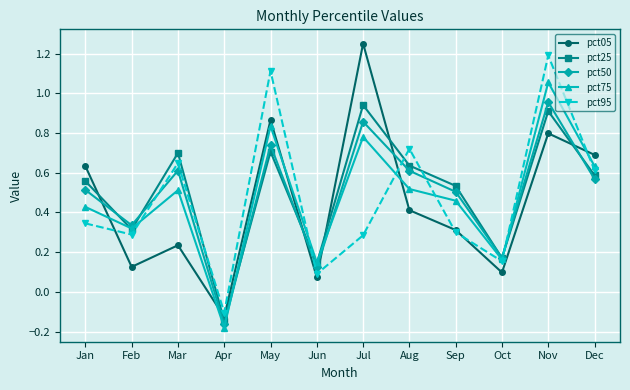

True or false: pct05 has more than 0 points higher than both neighbors.

True